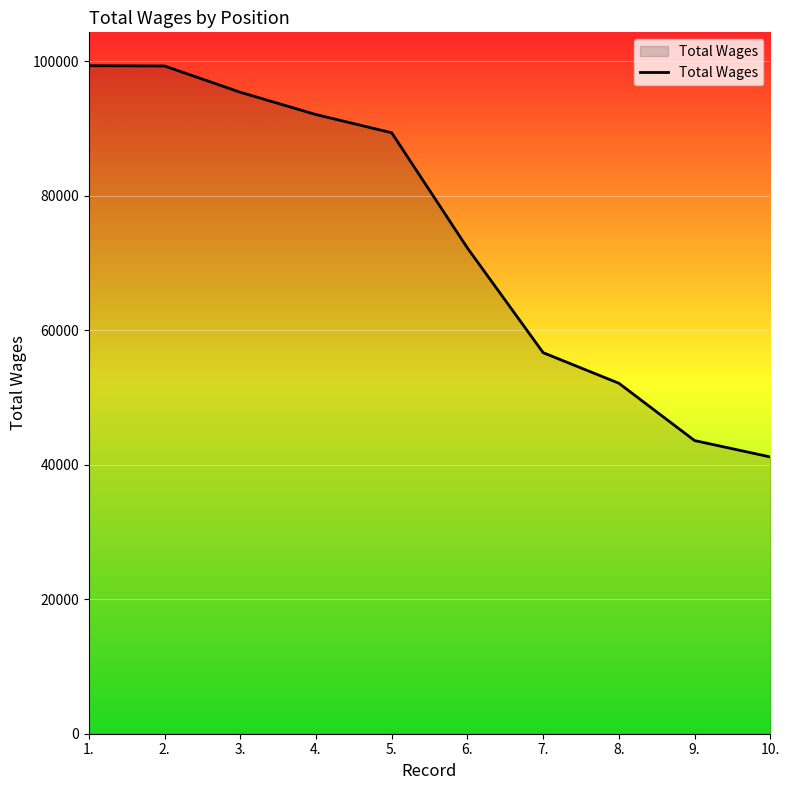

How many lines are shown in the chart?

1